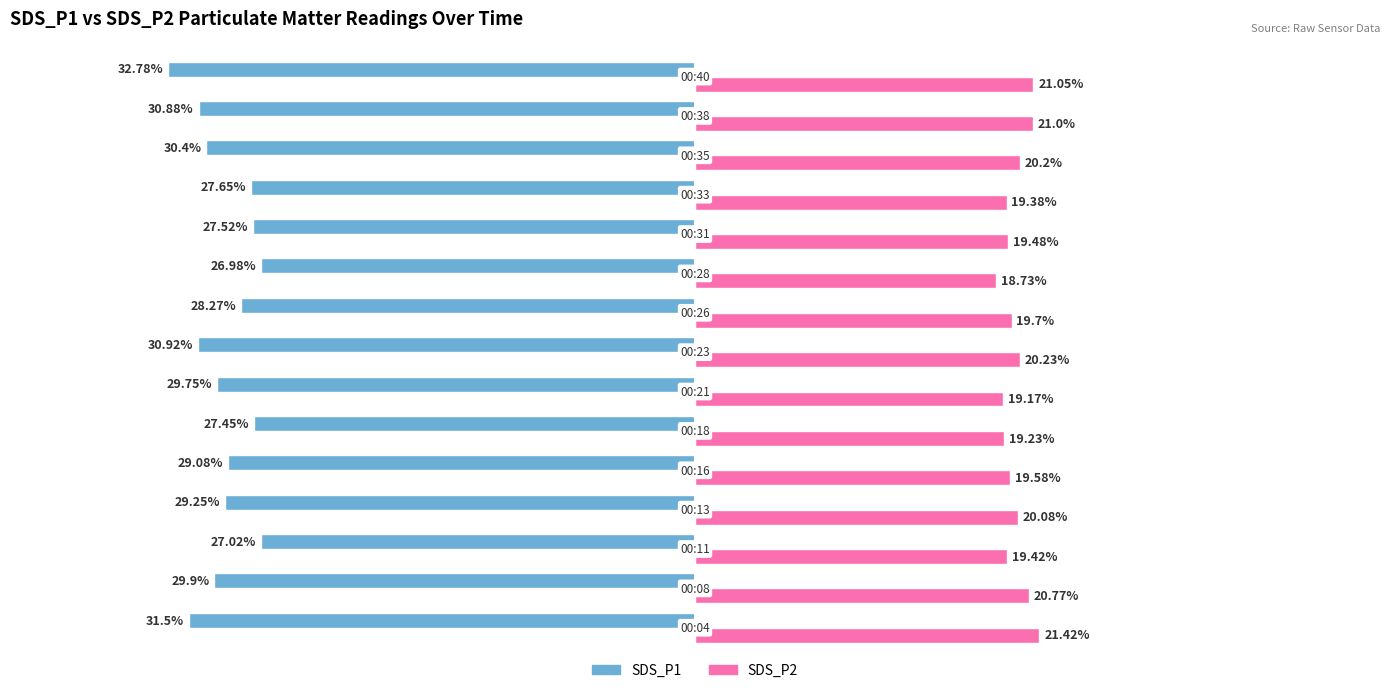

Which series has the largest total across all categories?

SDS_P2